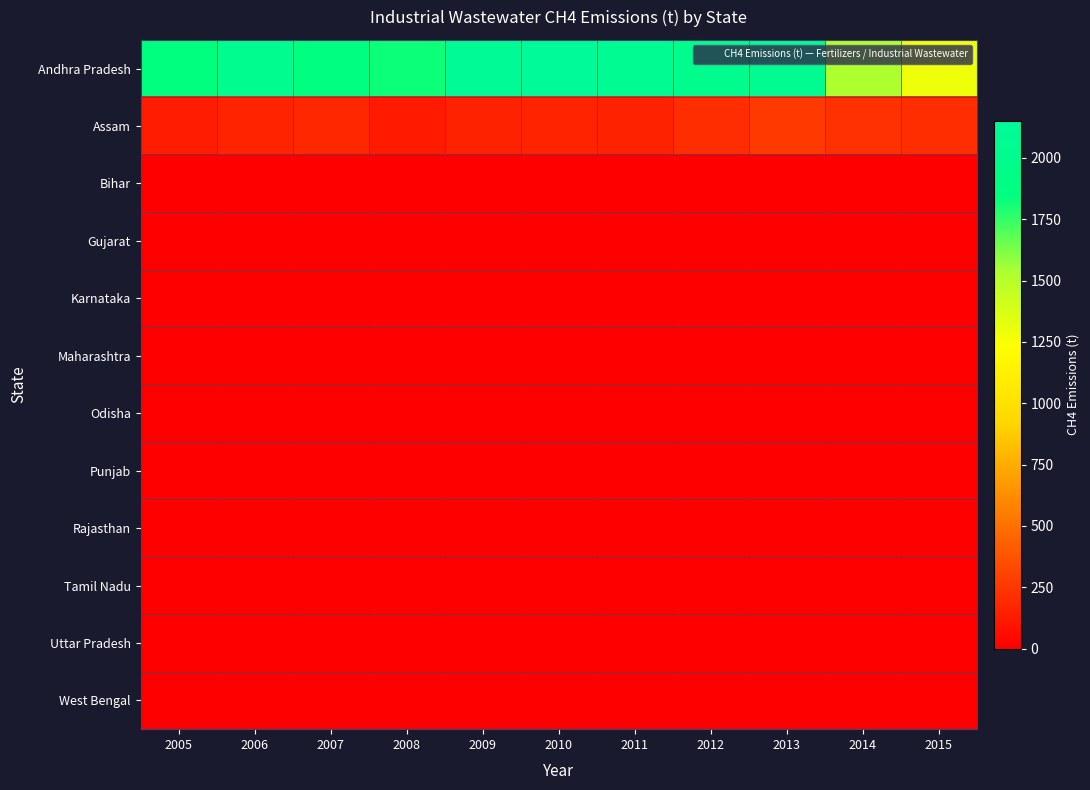

Reading left to right, transcribe all the data shown in this chart.

Andhra Pradesh: 2005=1845.6	2006=2012.8	2007=1862.9	2008=1823.7	2009=2099.6	2010=2152.3	2011=2071.2	2012=2007.6	2013=2056.6	2014=1535.2	2015=1292.5
Assam: 2005=132.7	2006=162.0	2007=178.8	2008=123.7	2009=154.3	2010=160.7	2011=154.7	2012=201.8	2013=265.6	2014=220.4	2015=205.2
Bihar: 2005=0.0	2006=0.0	2007=0.0	2008=0.0	2009=0.0	2010=0.0	2011=0.0	2012=0.0	2013=0.0	2014=0.0	2015=0.0
Gujarat: 2005=0.0	2006=0.0	2007=0.0	2008=0.0	2009=0.0	2010=0.0	2011=0.0	2012=0.0	2013=0.0	2014=0.0	2015=0.0
Karnataka: 2005=0.0	2006=0.0	2007=0.0	2008=0.0	2009=0.0	2010=0.0	2011=0.0	2012=0.0	2013=0.0	2014=0.0	2015=0.0
Maharashtra: 2005=0.0	2006=0.0	2007=0.0	2008=0.0	2009=0.0	2010=0.0	2011=0.0	2012=0.0	2013=0.0	2014=0.0	2015=0.0
Odisha: 2005=0.0	2006=0.0	2007=0.0	2008=0.0	2009=0.0	2010=0.0	2011=0.0	2012=0.0	2013=0.0	2014=0.0	2015=0.0
Punjab: 2005=0.0	2006=0.0	2007=0.0	2008=0.0	2009=0.0	2010=0.0	2011=0.0	2012=0.0	2013=0.0	2014=0.0	2015=0.0
Rajasthan: 2005=0.0	2006=0.0	2007=0.0	2008=0.0	2009=0.0	2010=0.0	2011=0.0	2012=0.0	2013=0.0	2014=0.0	2015=0.0
Tamil Nadu: 2005=0.0	2006=0.0	2007=0.0	2008=0.0	2009=0.0	2010=0.0	2011=0.0	2012=0.0	2013=0.0	2014=0.0	2015=0.0
Uttar Pradesh: 2005=0.0	2006=0.0	2007=0.0	2008=0.0	2009=0.0	2010=0.0	2011=0.0	2012=0.0	2013=0.0	2014=0.0	2015=0.0
West Bengal: 2005=0.0	2006=0.0	2007=0.0	2008=0.0	2009=0.0	2010=0.0	2011=0.0	2012=0.0	2013=0.0	2014=0.0	2015=0.0